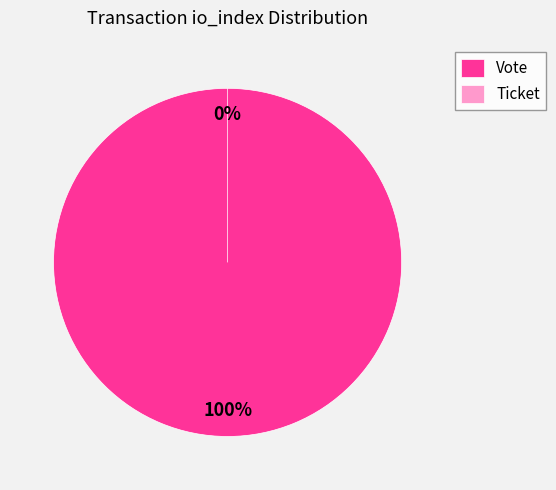

Does Ticket represent more than half of the total?

No